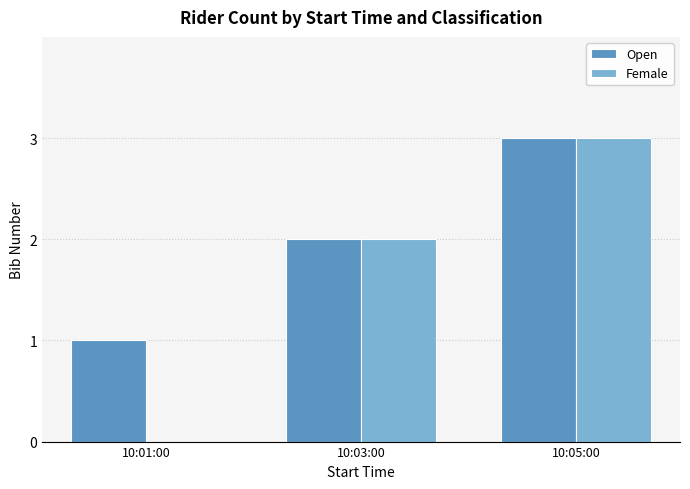

Count the number of categories in the chart.

3